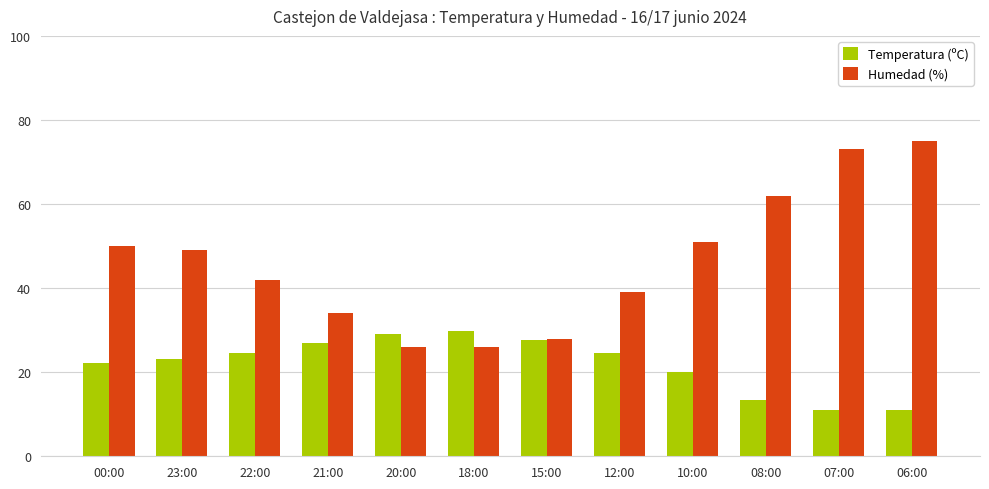

How many values in the Temperatura (ºC) series exceed 24?

6